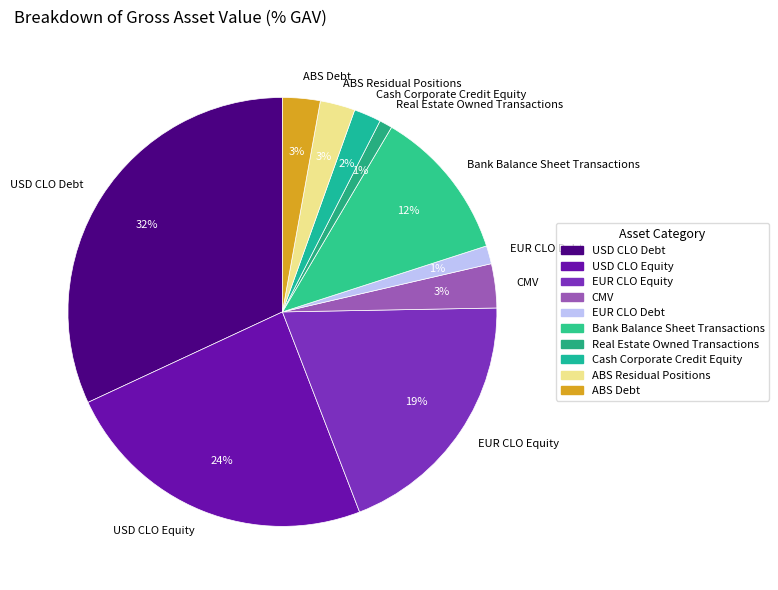

Is the sum of EUR CLO Debt and Bank Balance Sheet Transactions greater than half?

No